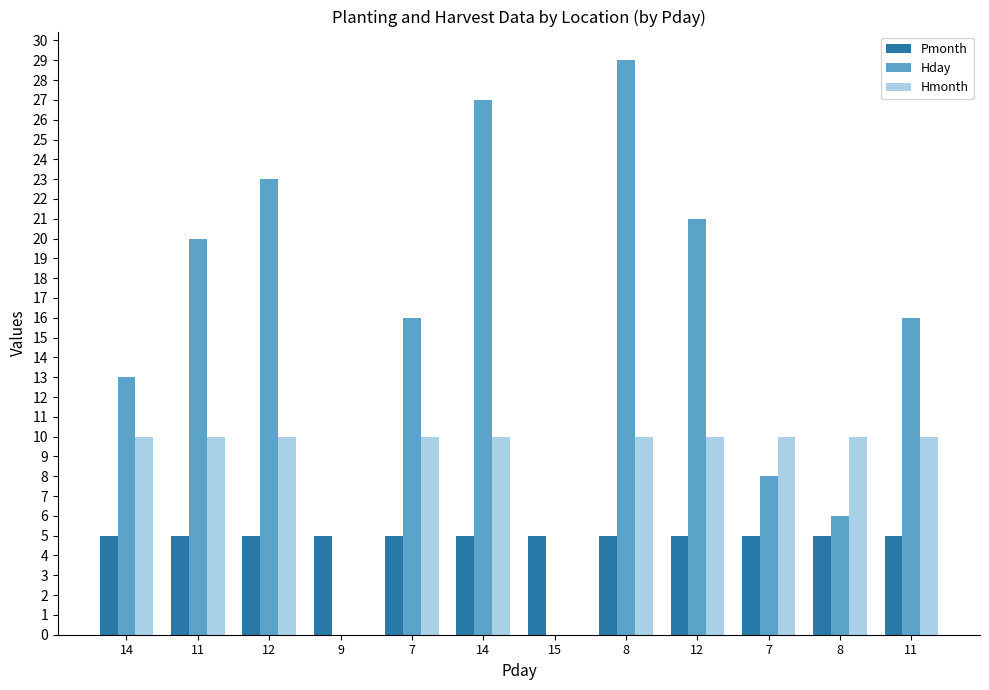

How many groups of bars are there?

12